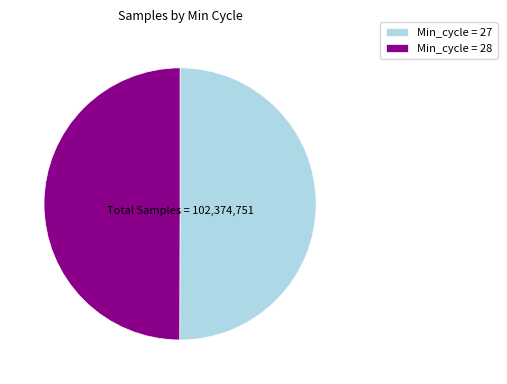

Do Min_cycle = 27 and Min_cycle = 28 together represent more than half of the pie?

Yes